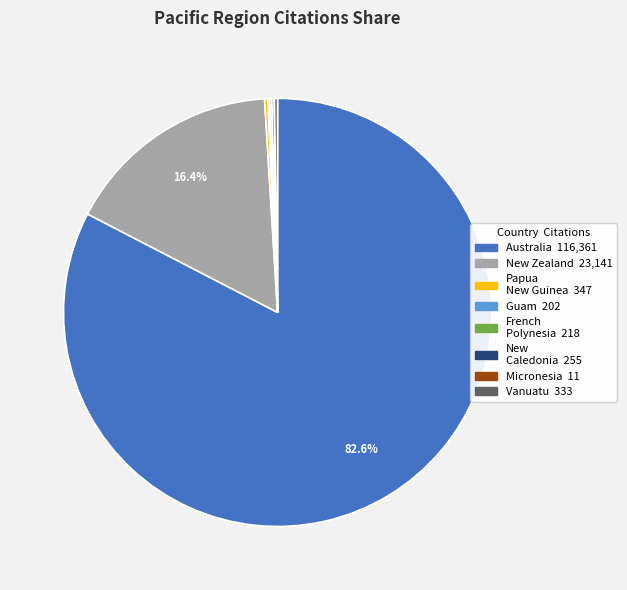

Is there any slice that represents more than half of the pie?

Yes